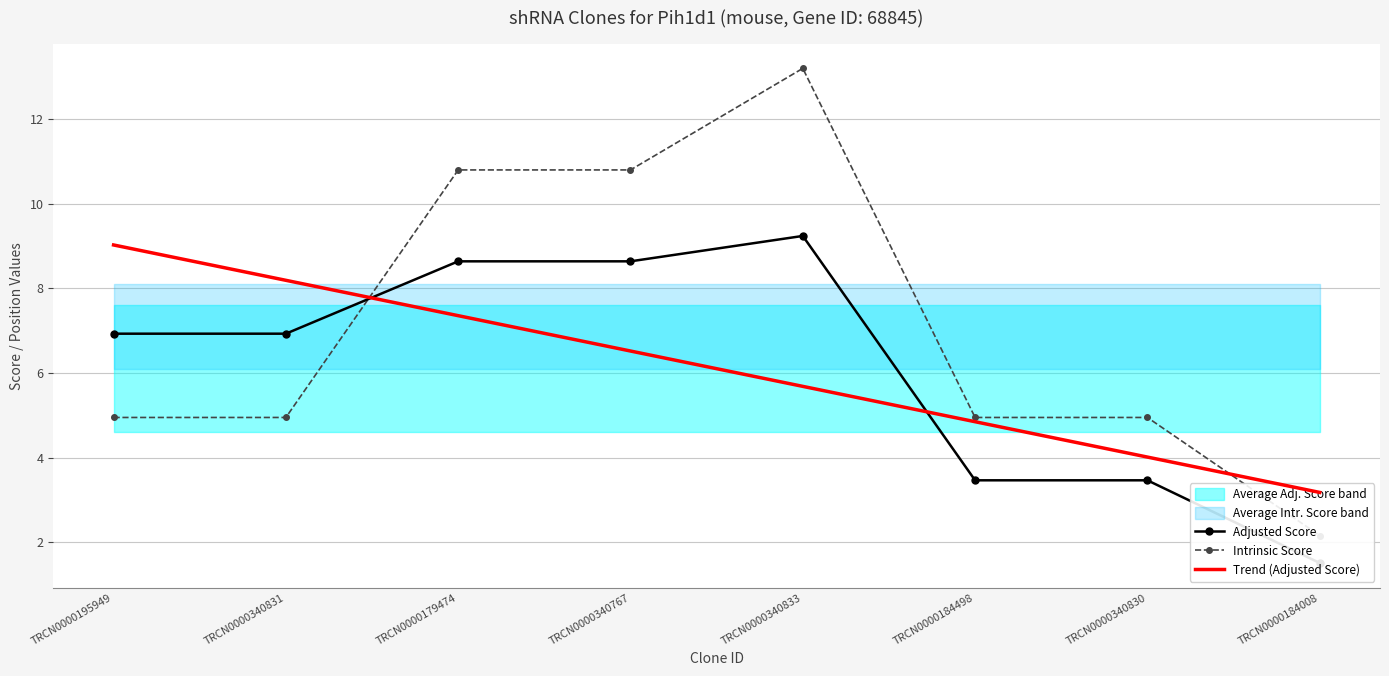

At which label is Intrinsic Score closest to 7?

TRCN0000195949